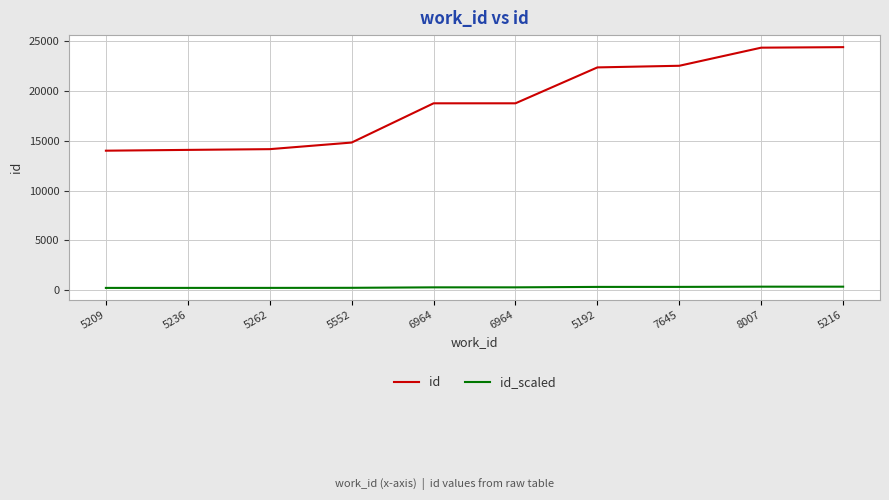

Between 5209 and 5236, which is larger?

5236